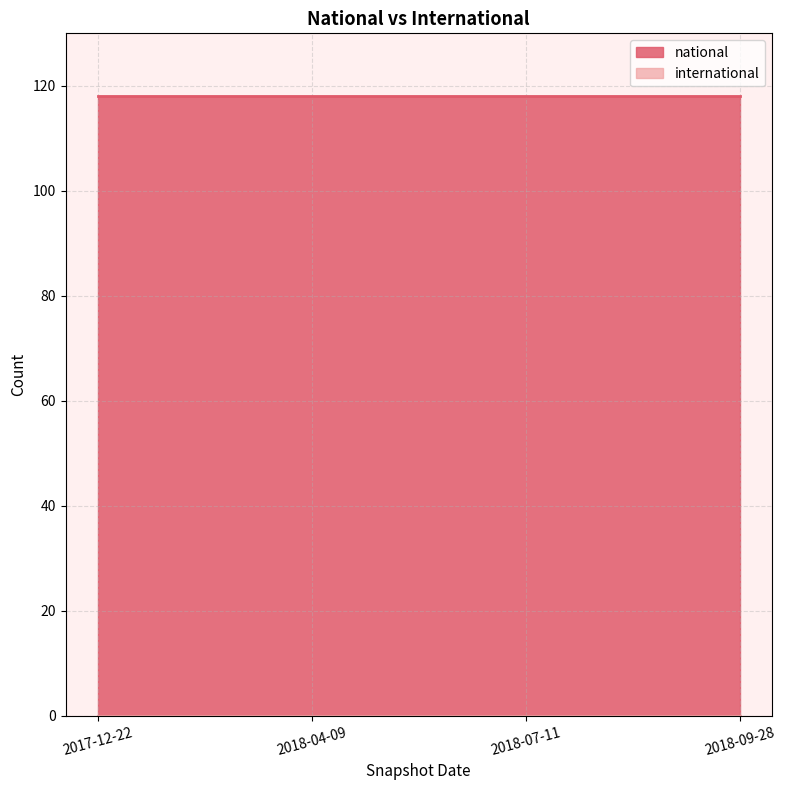

Which series changed the most between 2018-07-11 and 2018-09-28?

national